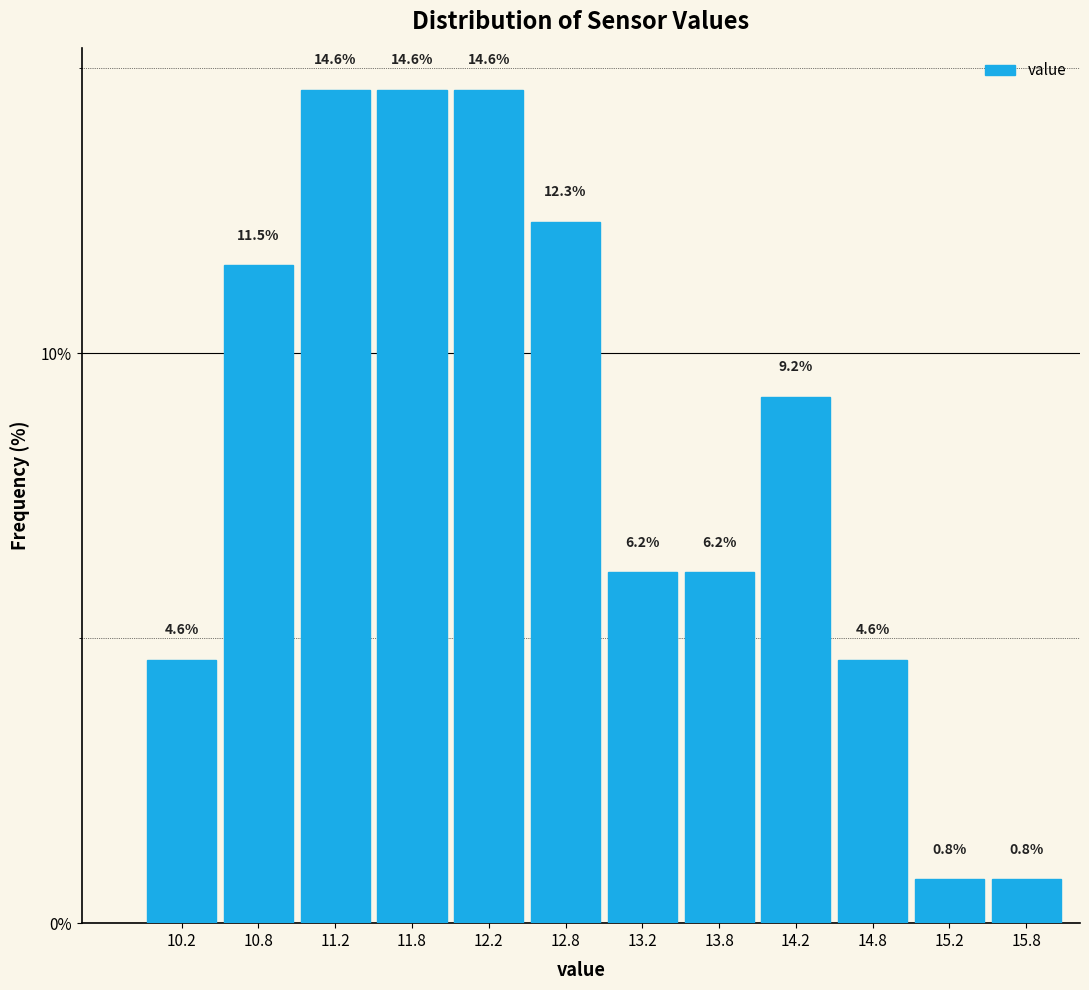

Reading left to right, list every bar in this chart as the range it spans on the x-axis followed by its height.

10.0 to 10.5: 4.6
10.5 to 11.0: 11.5
11.0 to 11.5: 14.6
11.5 to 12.0: 14.6
12.0 to 12.5: 14.6
12.5 to 13.0: 12.3
13.0 to 13.5: 6.2
13.5 to 14.0: 6.2
14.0 to 14.5: 9.2
14.5 to 15.0: 4.6
15.0 to 15.5: 0.8
15.5 to 16.0: 0.8